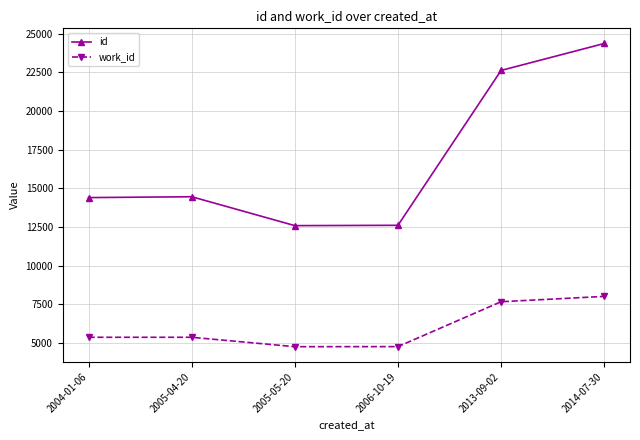

At which category does id reach its first local peak?

2005-04-20